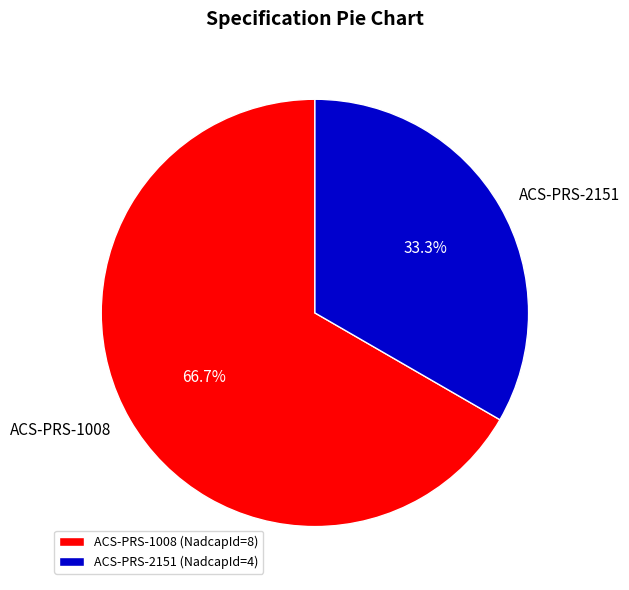

Which slice represents more than half of the pie?

ACS-PRS-1008